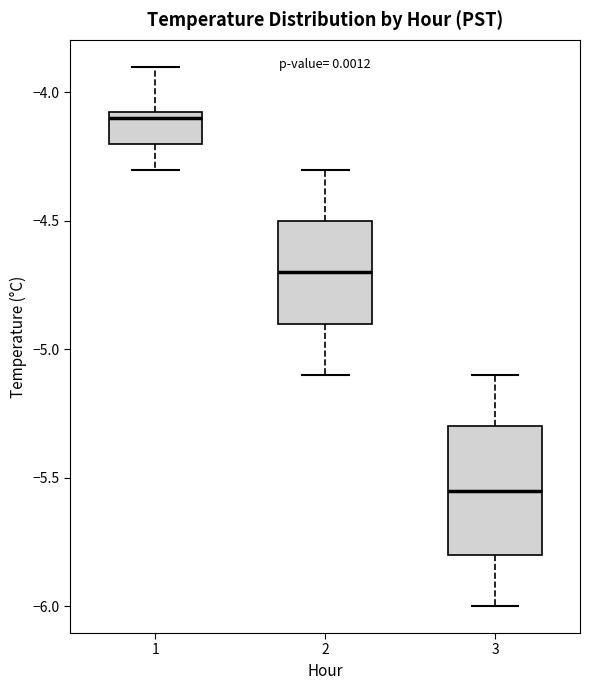

Reading left to right, read every box against the y-axis: the position of its median line, the range the box covers, and the ends of its whiskers. The values are not printed on the chart, so give them approximately, as read against the axis.

1: median -4.10, box -4.20 to -4.05, whiskers -4.30 to -3.90
2: median -4.70, box -4.90 to -4.50, whiskers -5.10 to -4.30
3: median -5.55, box -5.80 to -5.30, whiskers -6.00 to -5.10